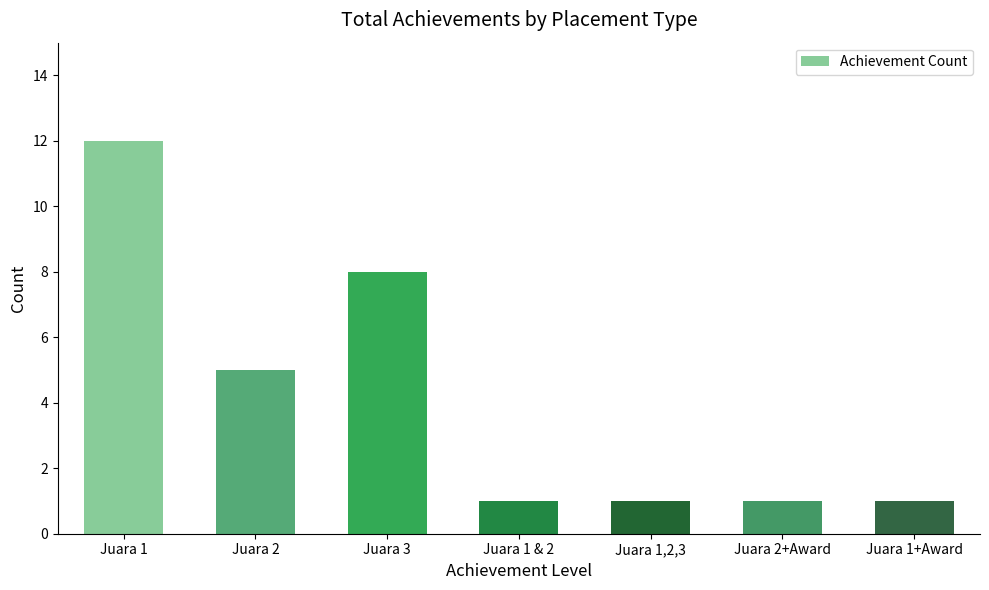

How many data points does each series have?

7